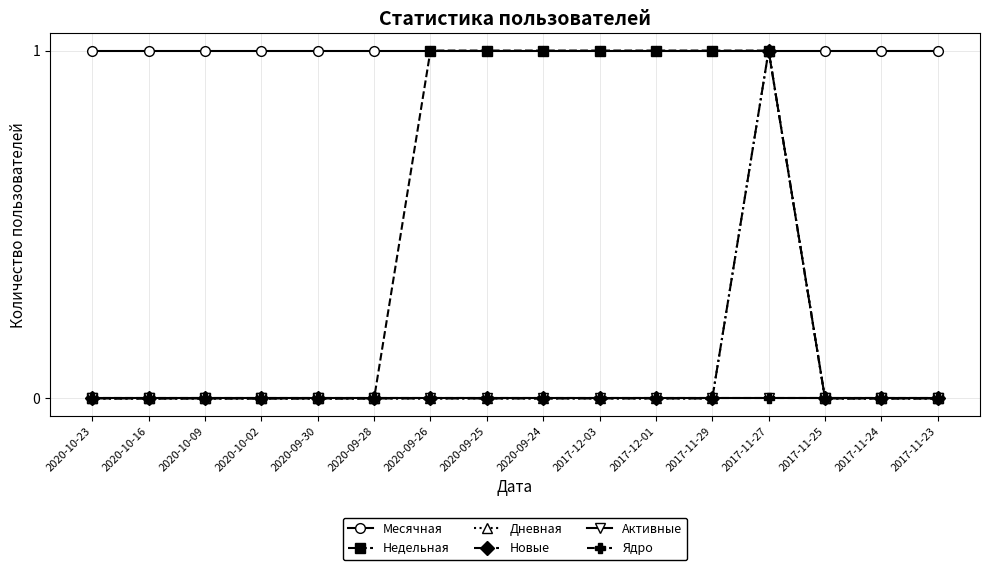

Which series has the largest total across all categories?

Месячная